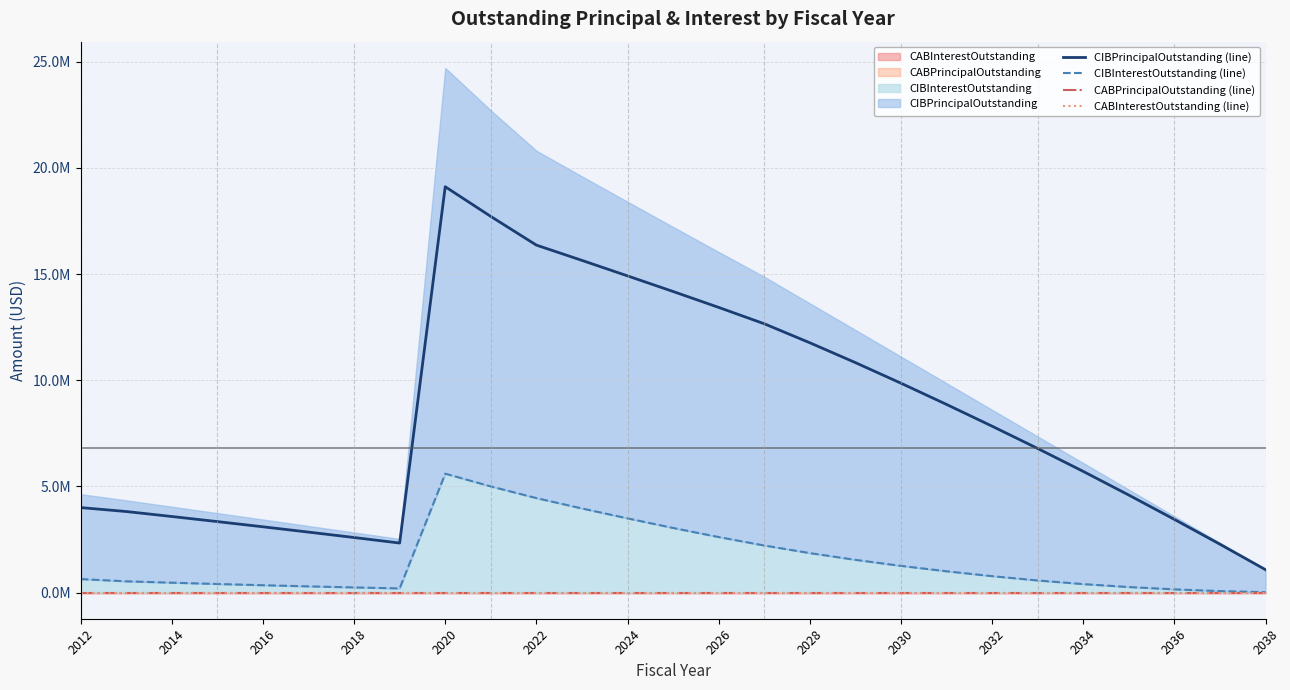

What is the sum of all CIBInterestOutstanding (line) values?

41321128.2